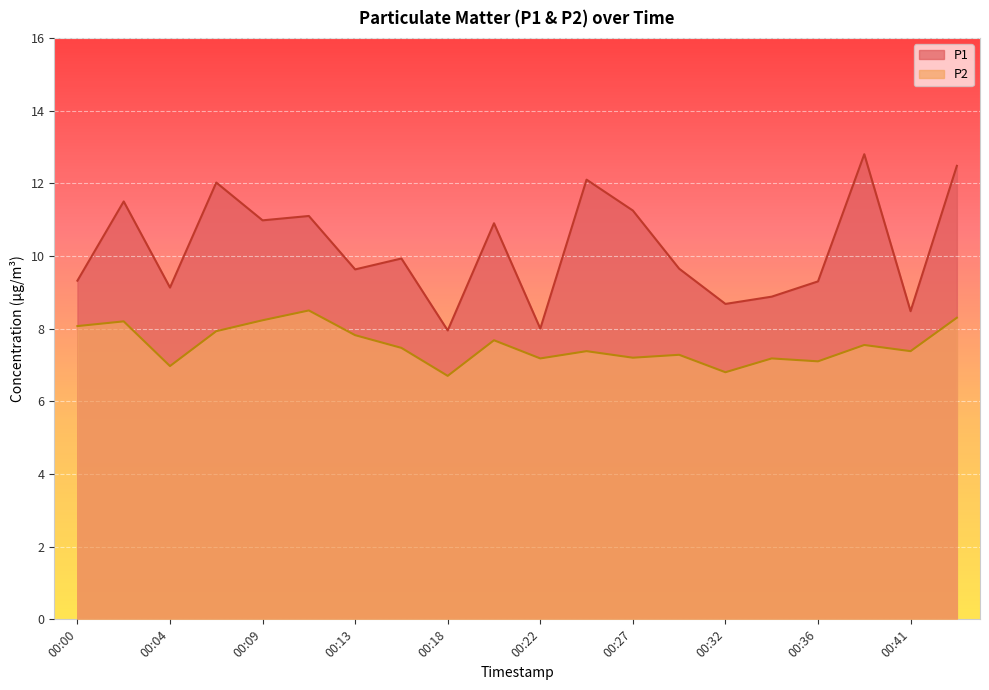

Which series has the largest range (max minus min)?

P1